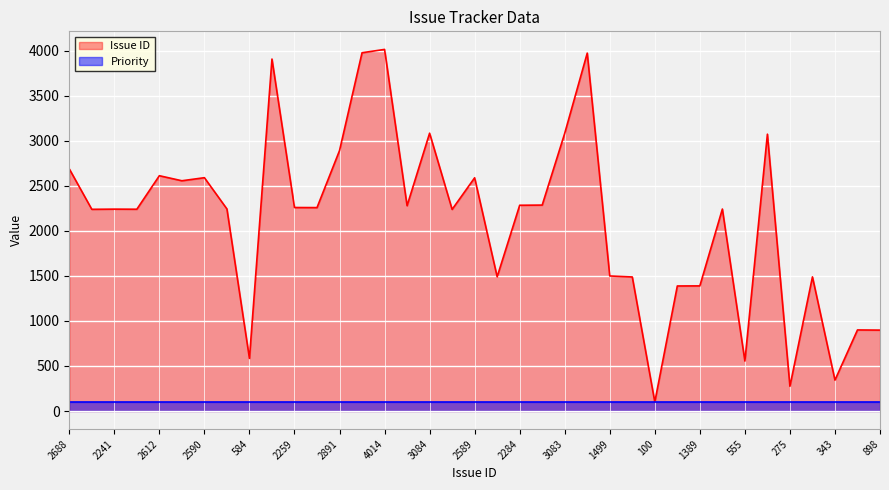

What position from the left is 2279?

16